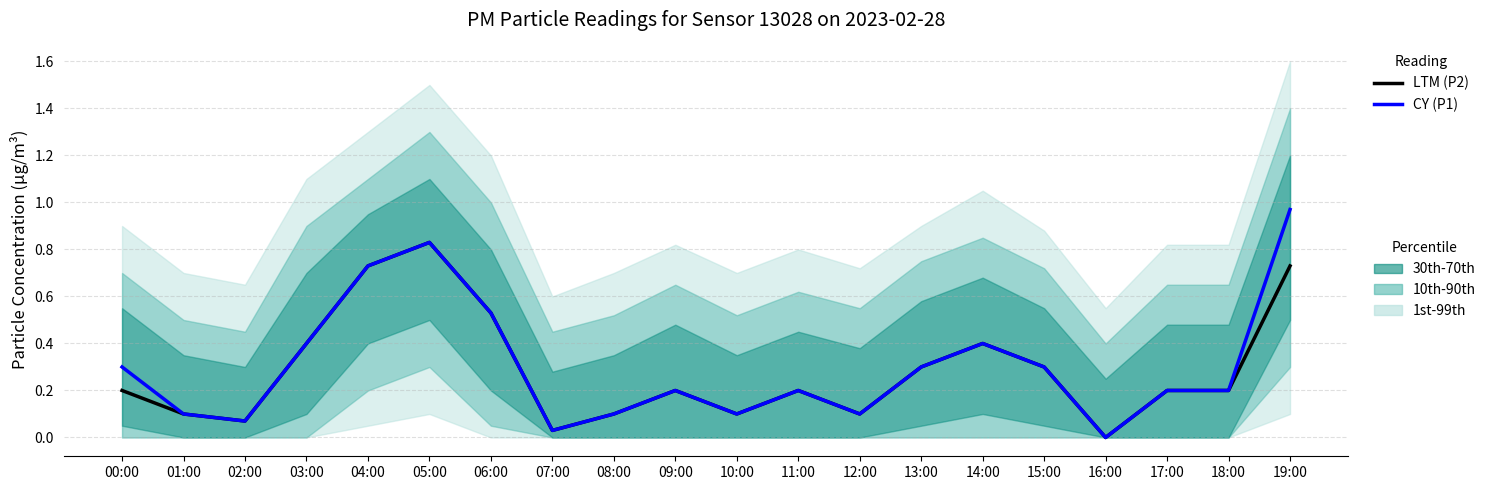

Reading left to right, transcribe all the data shown in this chart.

LTM (P2): 00:00=0.2	01:00=0.1	02:00=0.1	03:00=0.4	04:00=0.7	05:00=0.8	06:00=0.5	07:00=0.0	08:00=0.1	09:00=0.2	10:00=0.1	11:00=0.2	12:00=0.1	13:00=0.3	14:00=0.4	15:00=0.3	16:00=0.0	17:00=0.2	18:00=0.2	19:00=0.7
CY (P1): 00:00=0.3	01:00=0.1	02:00=0.1	03:00=0.4	04:00=0.7	05:00=0.8	06:00=0.5	07:00=0.0	08:00=0.1	09:00=0.2	10:00=0.1	11:00=0.2	12:00=0.1	13:00=0.3	14:00=0.4	15:00=0.3	16:00=0.0	17:00=0.2	18:00=0.2	19:00=1.0